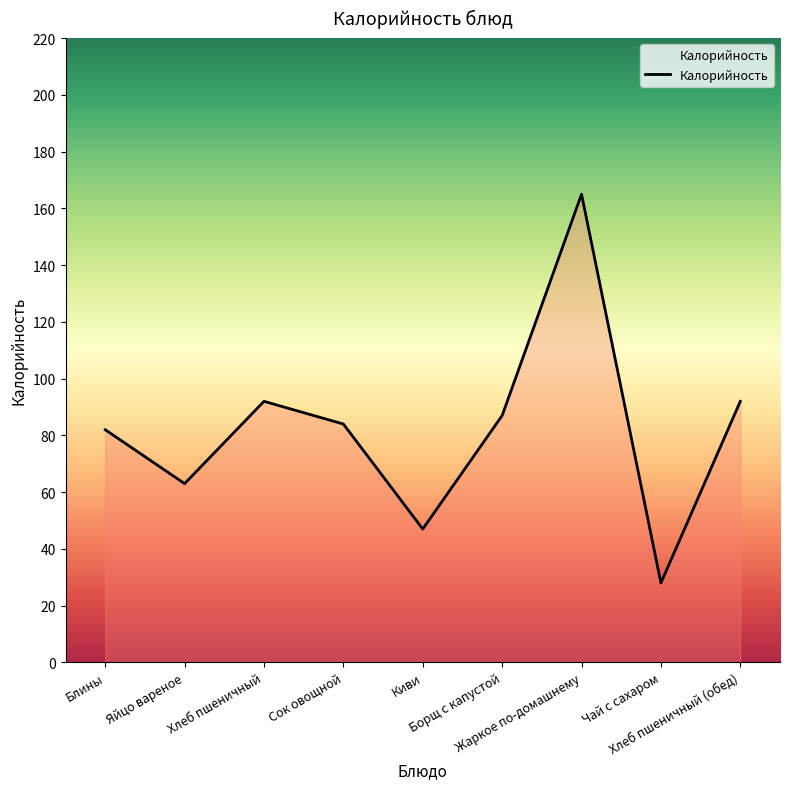

The chart shows a value of 92 at Хлеб пшеничный (обед). True or false?

True